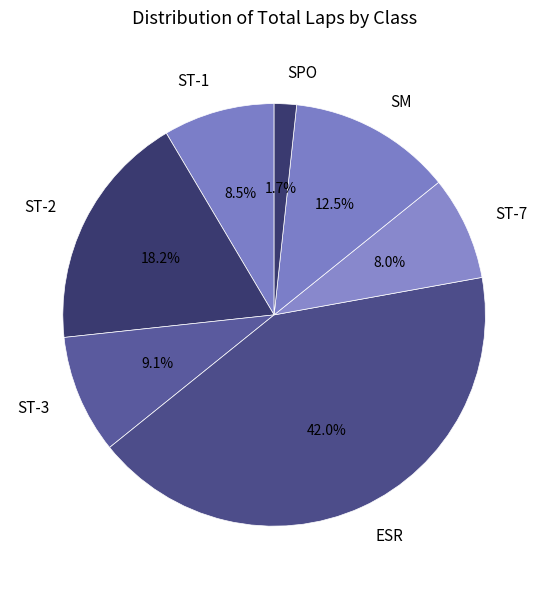

How many segments does this pie chart have?

7